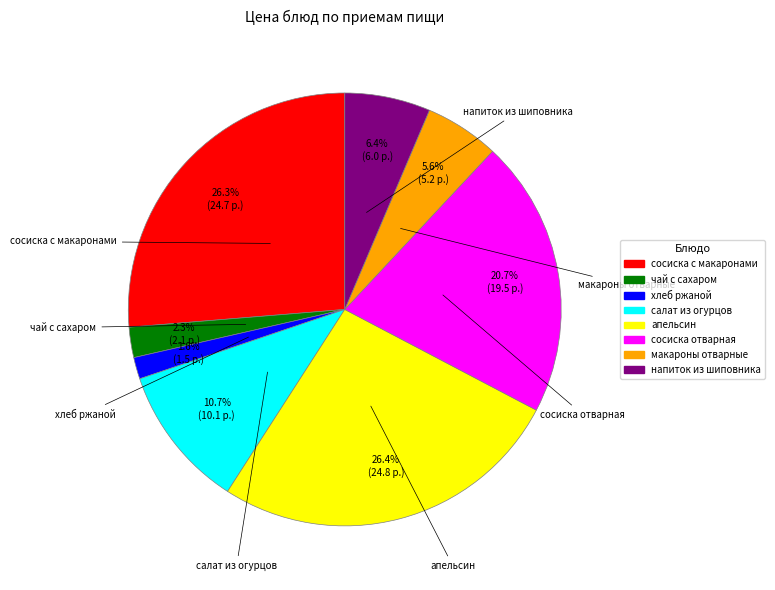

To the nearest percent, what is the difference between the largest and smallest slice percentages?

25%